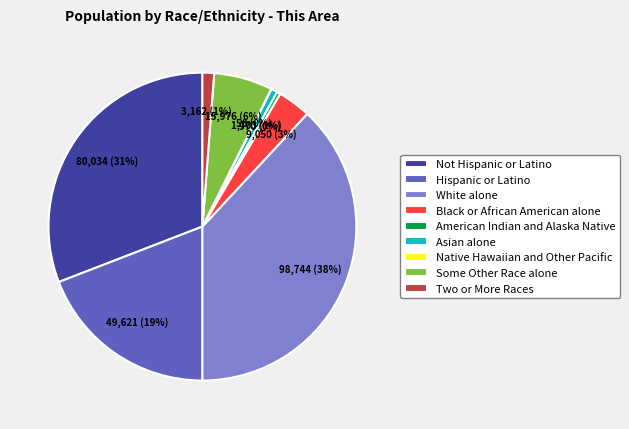

To the nearest percent, what is the difference between the Two or More Races and White alone slice percentages?

37%